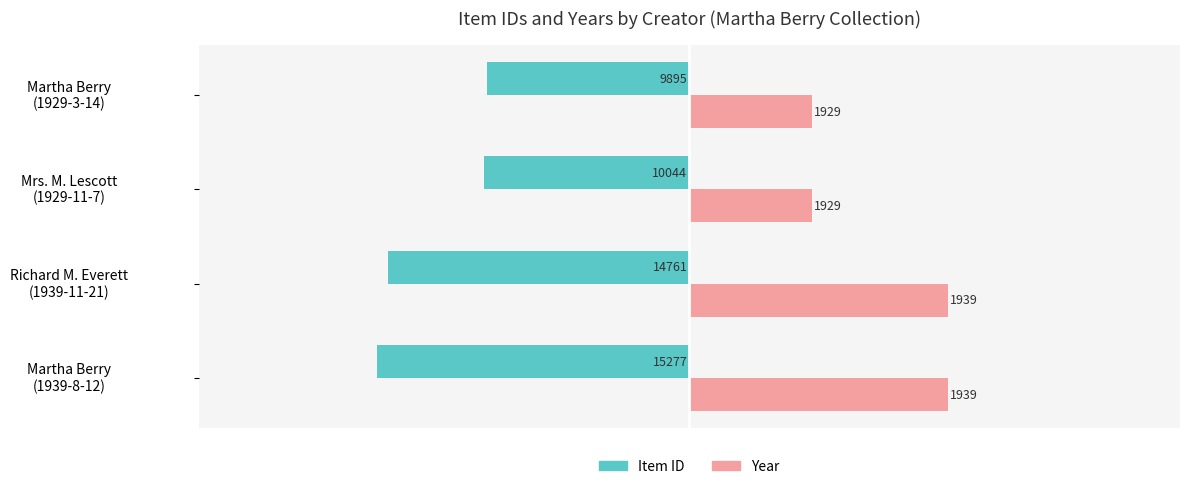

What are all the series names shown in the legend?

Item ID, Year